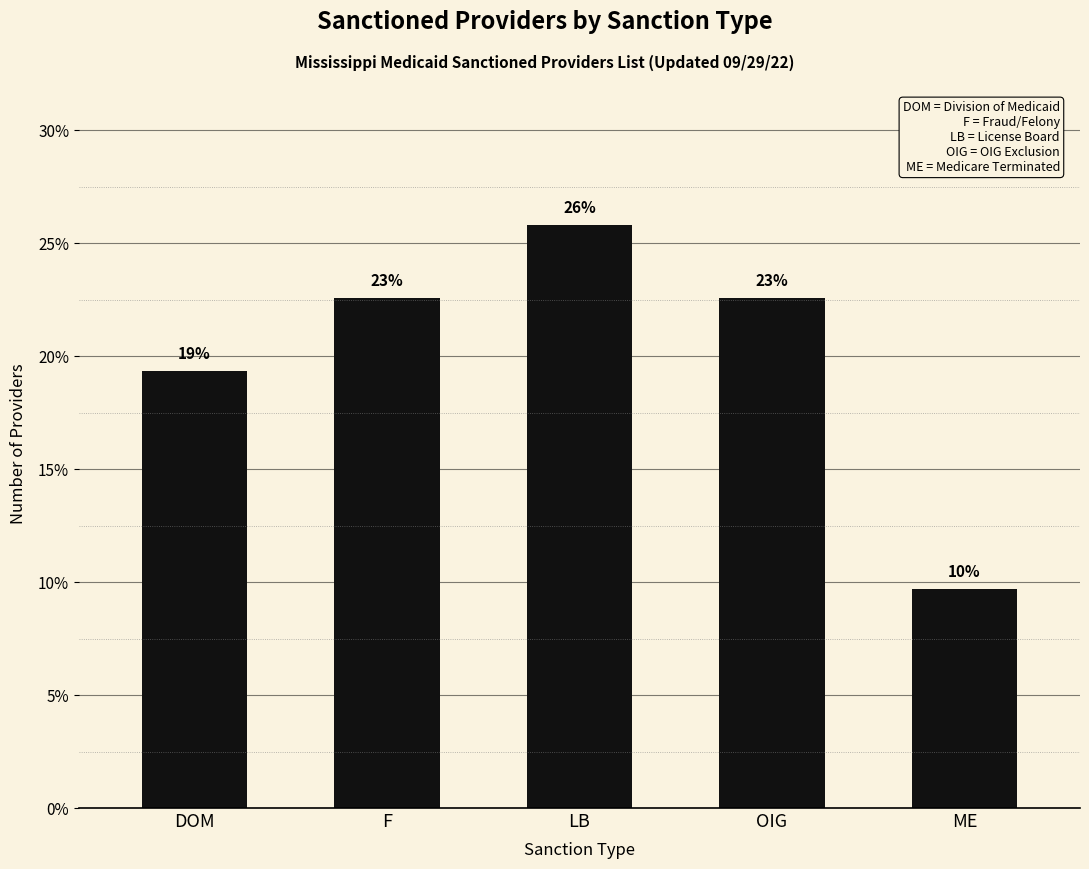

What is the label of the 2nd bar from the left?

F